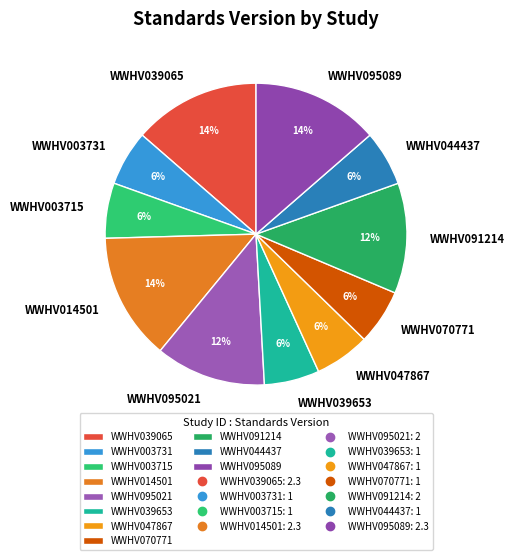

Is it true that WWHV095089 is 26% of the pie?

False